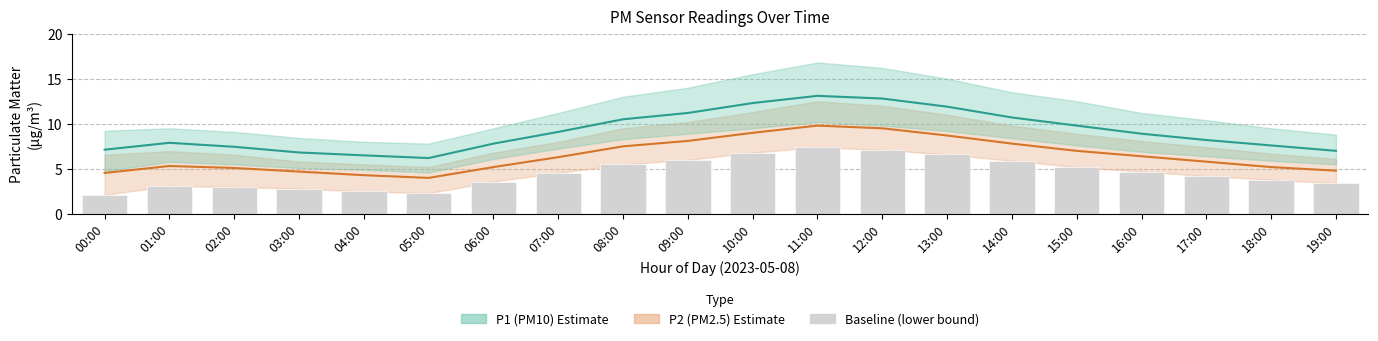

Reading left to right, what are all the values shown in this chart?

P2 (PM2.5): 00:00=4.5	01:00=5.3	02:00=5.1	03:00=4.7	04:00=4.3	05:00=4.0	06:00=5.2	07:00=6.3	08:00=7.5	09:00=8.1	10:00=9.0	11:00=9.8	12:00=9.5	13:00=8.7	14:00=7.8	15:00=7.0	16:00=6.4	17:00=5.8	18:00=5.2	19:00=4.8
P1 (PM10): 00:00=7.1	01:00=7.9	02:00=7.5	03:00=6.8	04:00=6.5	05:00=6.2	06:00=7.8	07:00=9.1	08:00=10.5	09:00=11.2	10:00=12.3	11:00=13.1	12:00=12.8	13:00=11.9	14:00=10.7	15:00=9.8	16:00=8.9	17:00=8.2	18:00=7.6	19:00=7.0
P2 lower baseline: 00:00=2.1	01:00=3.1	02:00=3.0	03:00=2.8	04:00=2.5	05:00=2.3	06:00=3.6	07:00=4.5	08:00=5.5	09:00=6.0	10:00=6.8	11:00=7.4	12:00=7.1	13:00=6.6	14:00=5.9	15:00=5.2	16:00=4.7	17:00=4.2	18:00=3.8	19:00=3.4